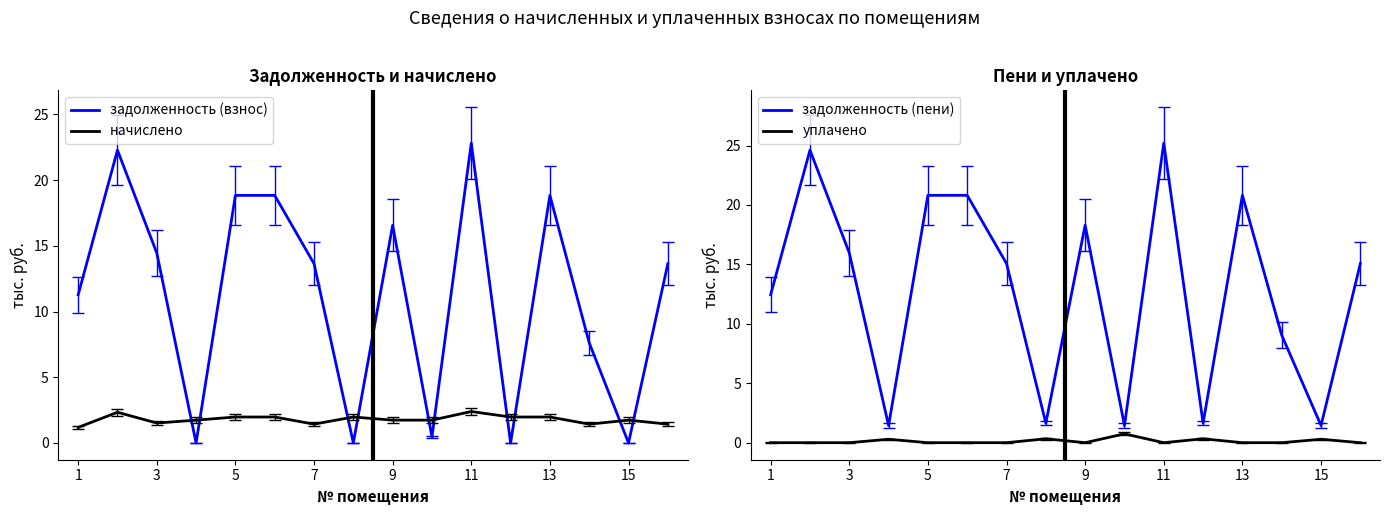

How many interior local peaks does the начислено series have?

4